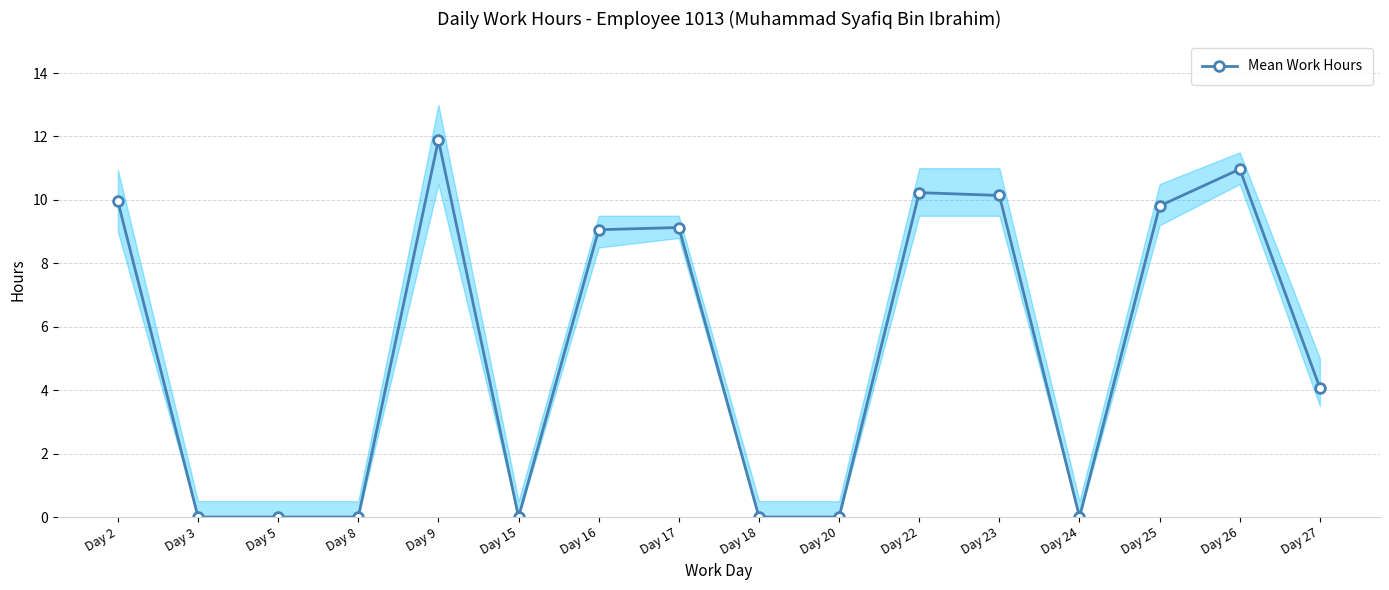

What is the average value?

5.3